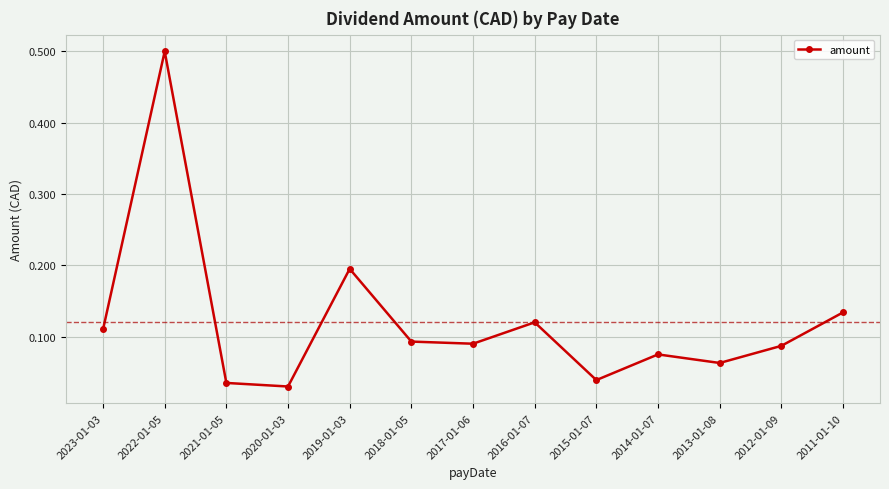

The value at 2019-01-03 is 0.2. True or false?

True